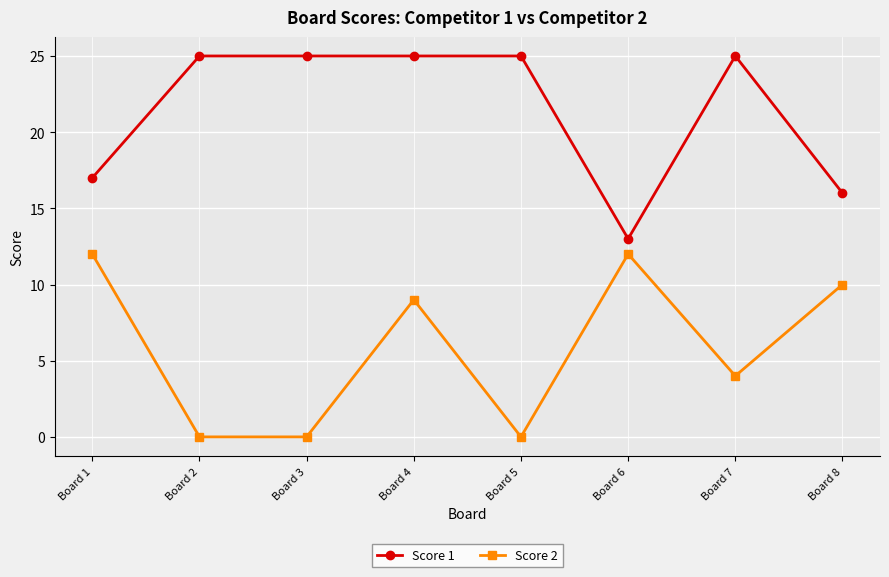

True or false: Score 1 has a value of 6 at Board 5.

False